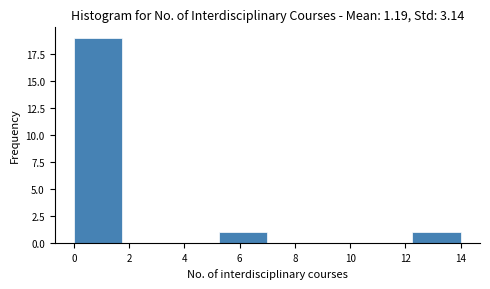

Over which range of the x-axis is the bar tallest?

0.00 to 1.75